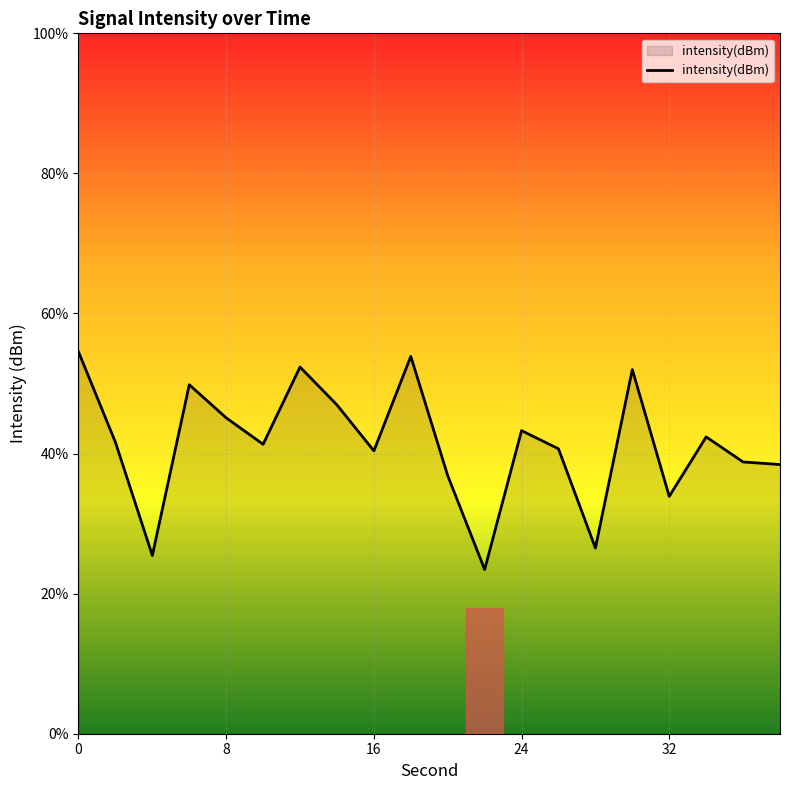

Rank the categories by value from highest to lowest.

0, 18, 12, 30, 6, 14, 8, 24, 34, 2, 10, 26, 16, 36, 38, 20, 32, 28, 4, 22